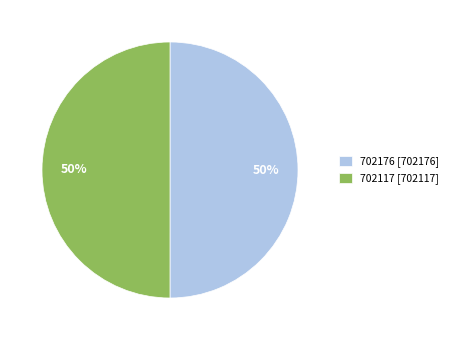

Combined, do 702117 [702117] and 702176 [702176] account for over 50%?

Yes